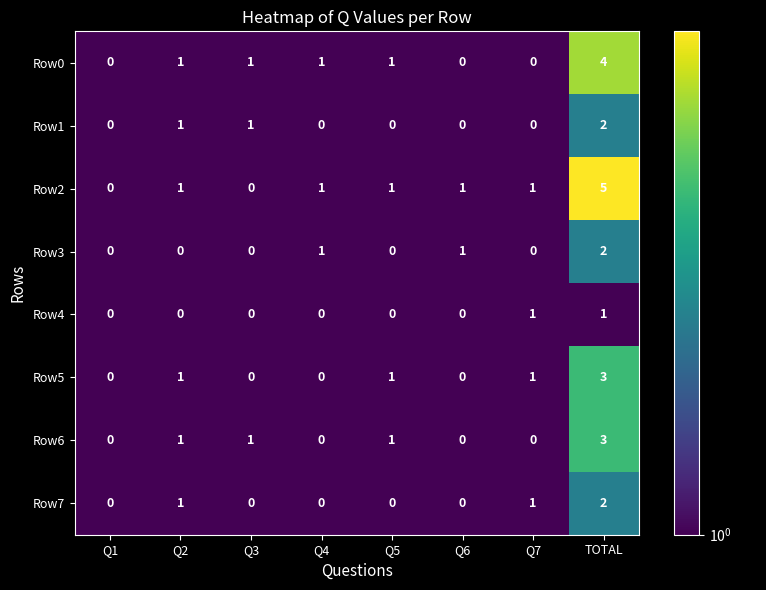

The value of Row5 at Q6 is 2. True or false?

False